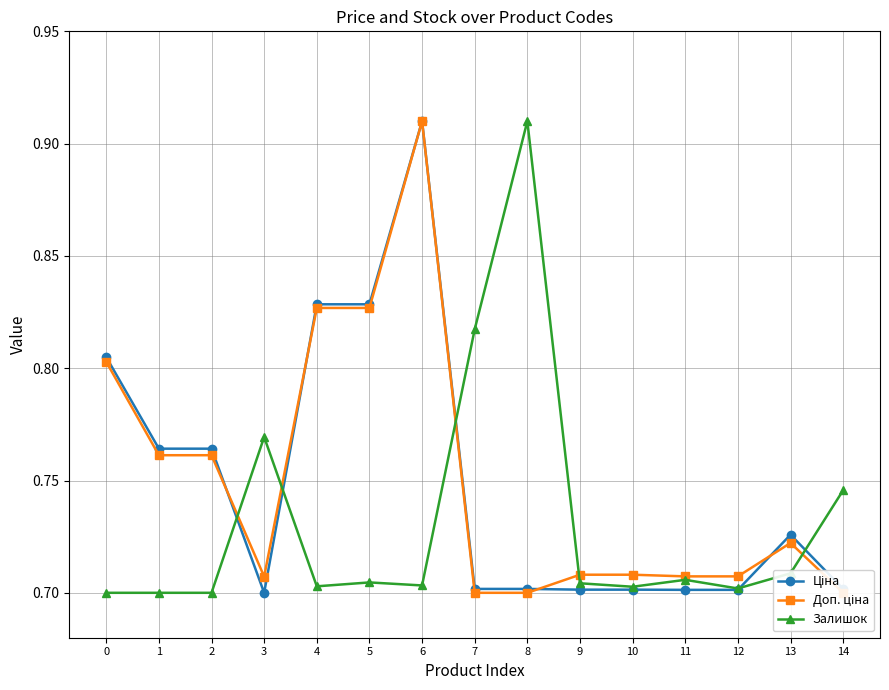

What is the sum of all Доп. ціна values?

11.2